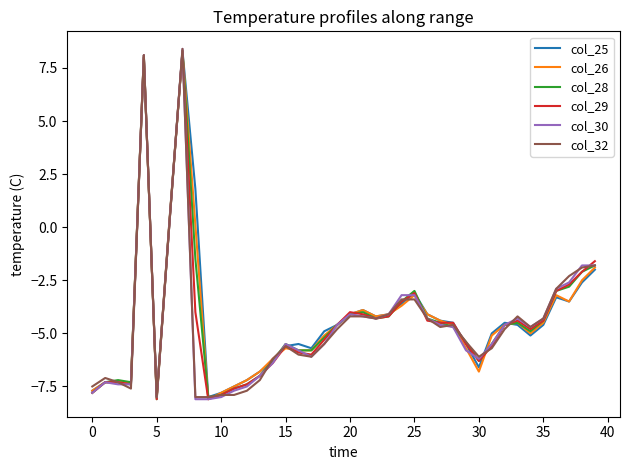

What is the lowest value of the col_25 series?

-8.0